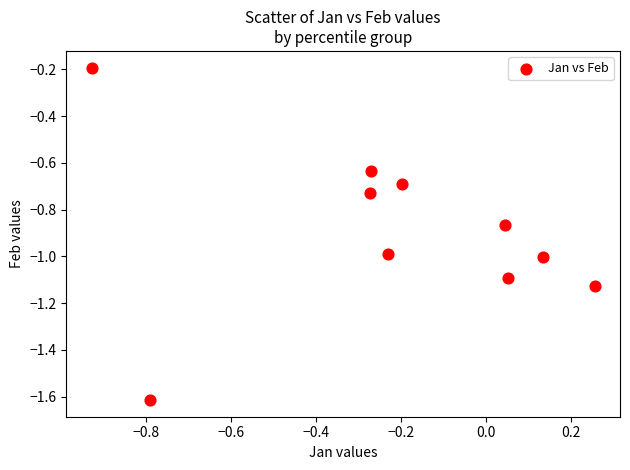

What is the range of X values (max minus min)?

1.2